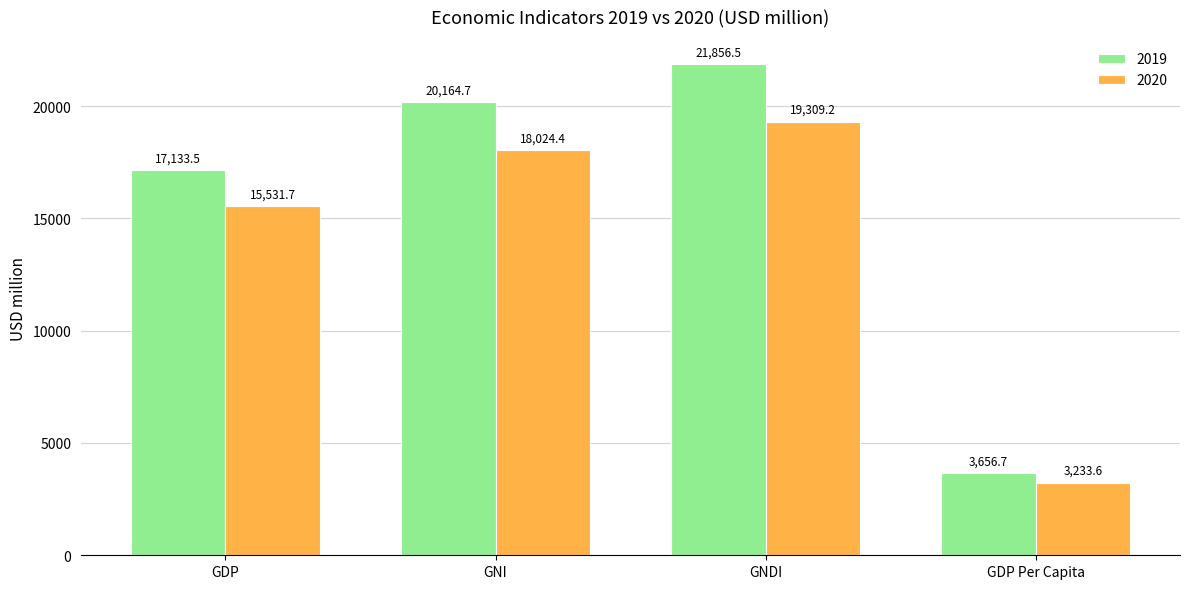

What is the difference between the maximum and second lowest values in the 2019 series?

4723.0